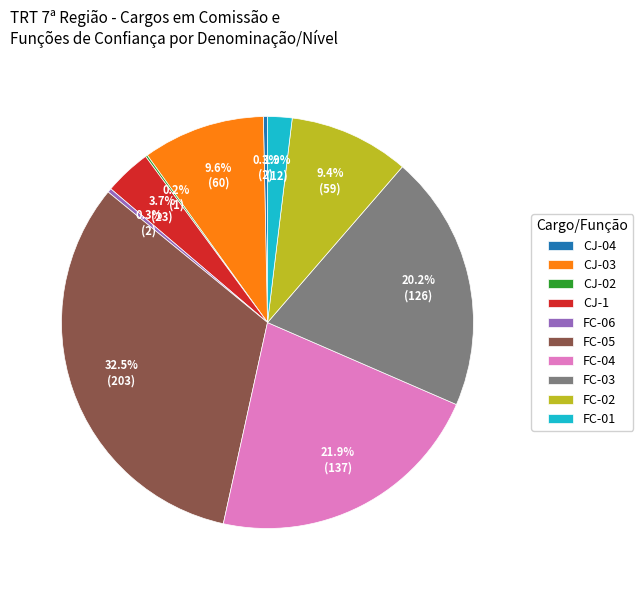

What percentage is the CJ-03 slice, to the nearest percent?

10%